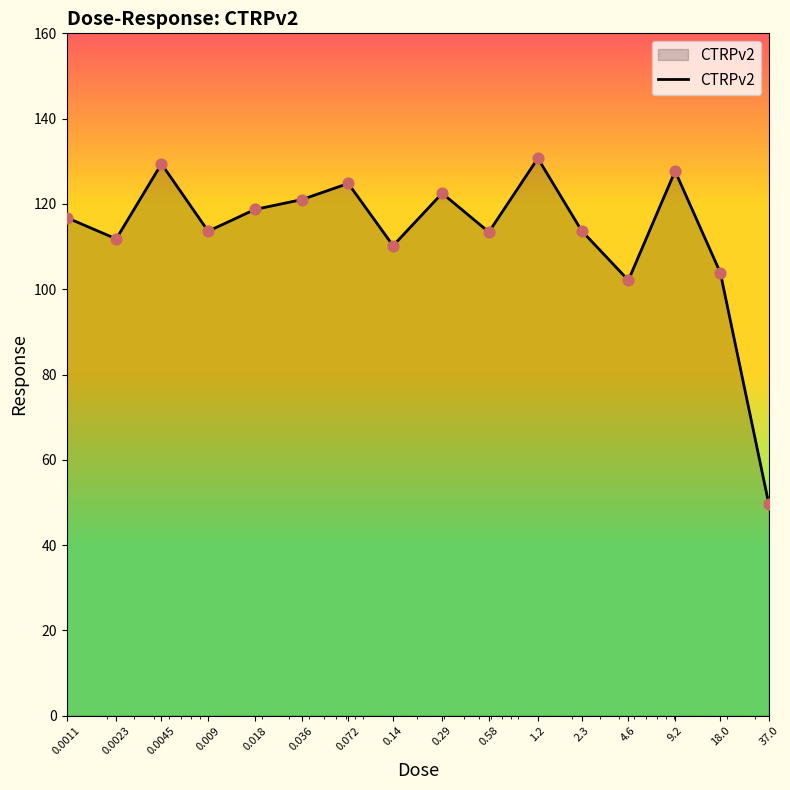

What is the smallest value displayed?

49.6